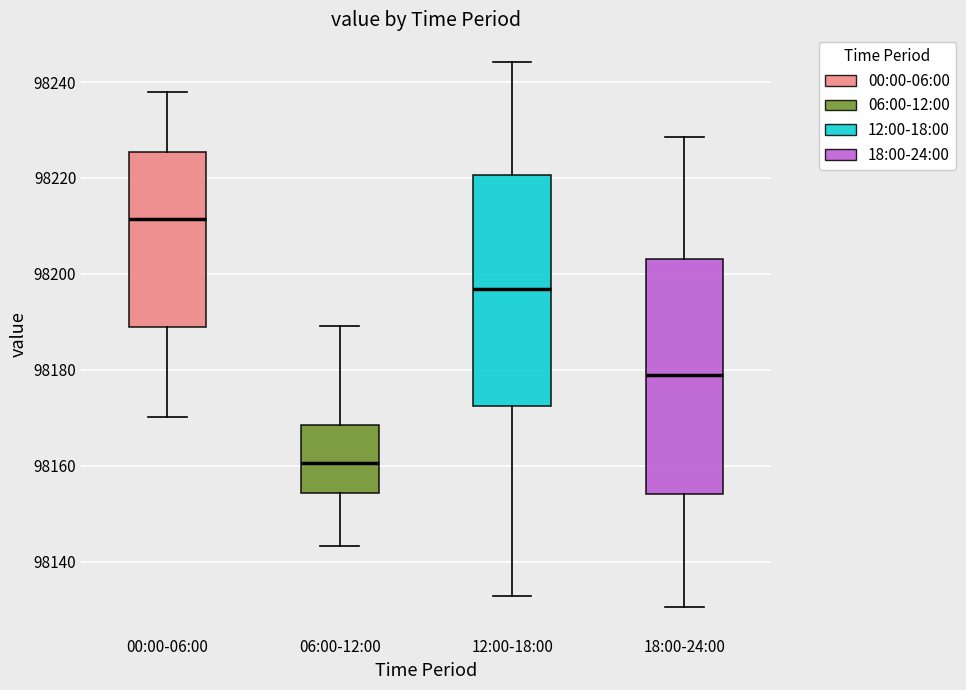

Where does the median line of the box for 00:00-06:00 sit on the y-axis? The values are not printed on the chart, so give them approximately, as read against the axis.

98212